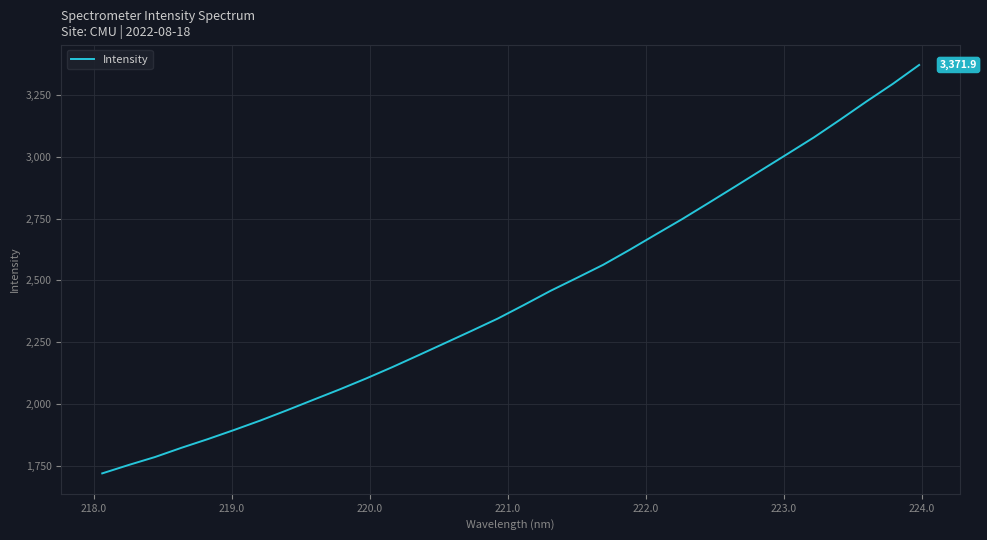

What is the minimum value shown in the chart?

1719.5